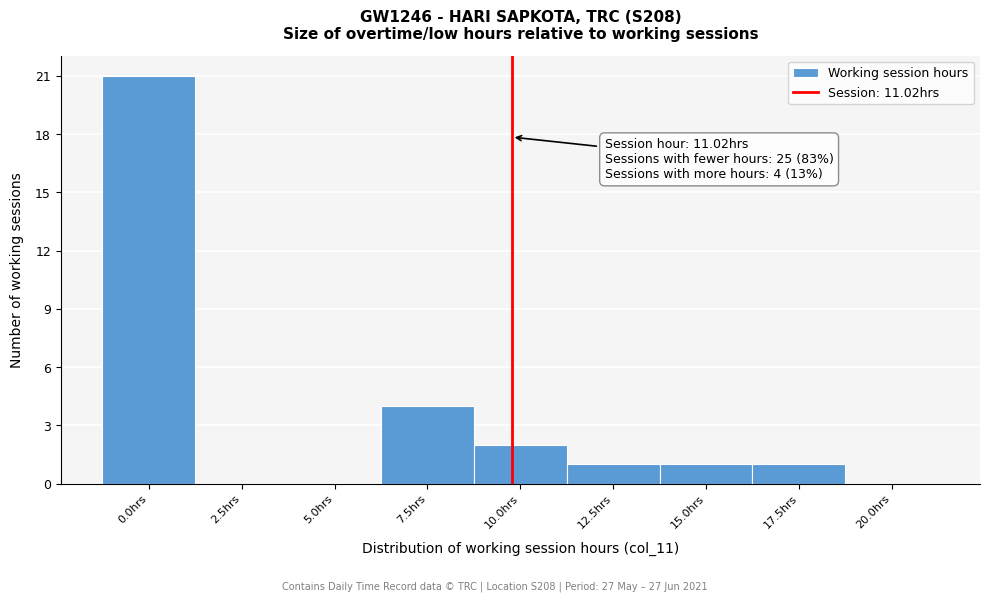

Reading left to right, list all the values displayed in this chart.

0.0hrs=21	2.5hrs=0	5.0hrs=0	7.5hrs=4	10.0hrs=2	12.5hrs=1	15.0hrs=1	17.5hrs=1	20.0hrs=0